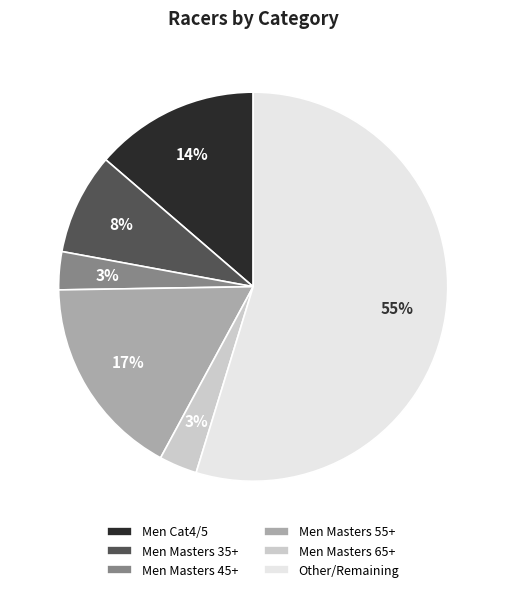

To the nearest percent, what percentage of the pie is Men Masters 55+?

17%